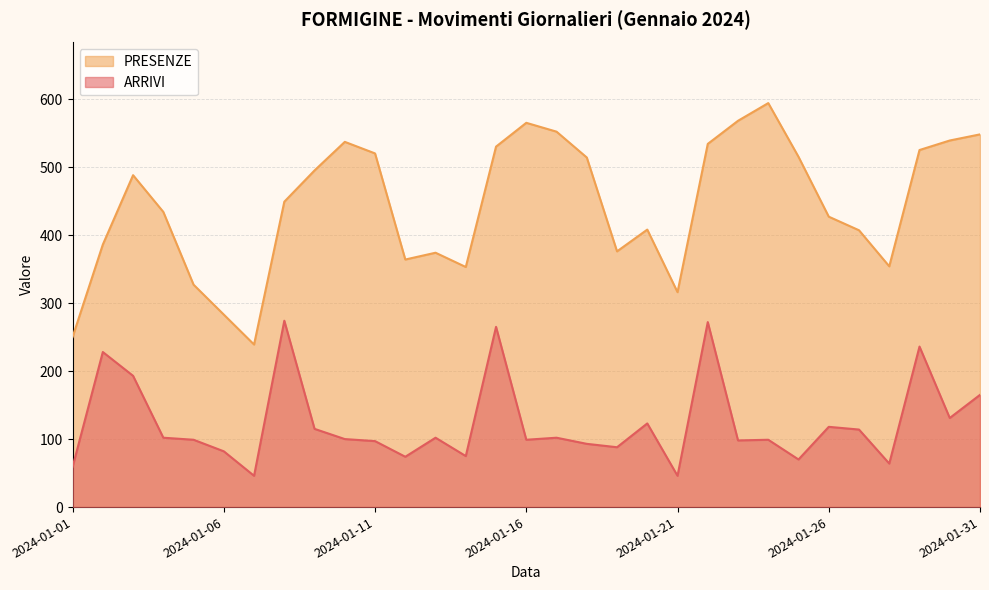

Reading left to right, list all the values displayed in this chart.

ARRIVI: 2024-01-01=59	2024-01-02=228	2024-01-03=193	2024-01-04=102	2024-01-05=99	2024-01-06=82	2024-01-07=46	2024-01-08=274	2024-01-09=115	2024-01-10=100	2024-01-11=97	2024-01-12=74	2024-01-13=102	2024-01-14=75	2024-01-15=265	2024-01-16=99	2024-01-17=102	2024-01-18=93	2024-01-19=88	2024-01-20=123	2024-01-21=46	2024-01-22=272	2024-01-23=98	2024-01-24=99	2024-01-25=70	2024-01-26=118	2024-01-27=114	2024-01-28=64	2024-01-29=236	2024-01-30=131	2024-01-31=165
PRESENZE: 2024-01-01=250	2024-01-02=386	2024-01-03=488	2024-01-04=434	2024-01-05=327	2024-01-06=283	2024-01-07=239	2024-01-08=449	2024-01-09=495	2024-01-10=537	2024-01-11=520	2024-01-12=364	2024-01-13=374	2024-01-14=353	2024-01-15=530	2024-01-16=565	2024-01-17=552	2024-01-18=514	2024-01-19=376	2024-01-20=408	2024-01-21=316	2024-01-22=534	2024-01-23=568	2024-01-24=594	2024-01-25=515	2024-01-26=427	2024-01-27=407	2024-01-28=354	2024-01-29=525	2024-01-30=539	2024-01-31=548